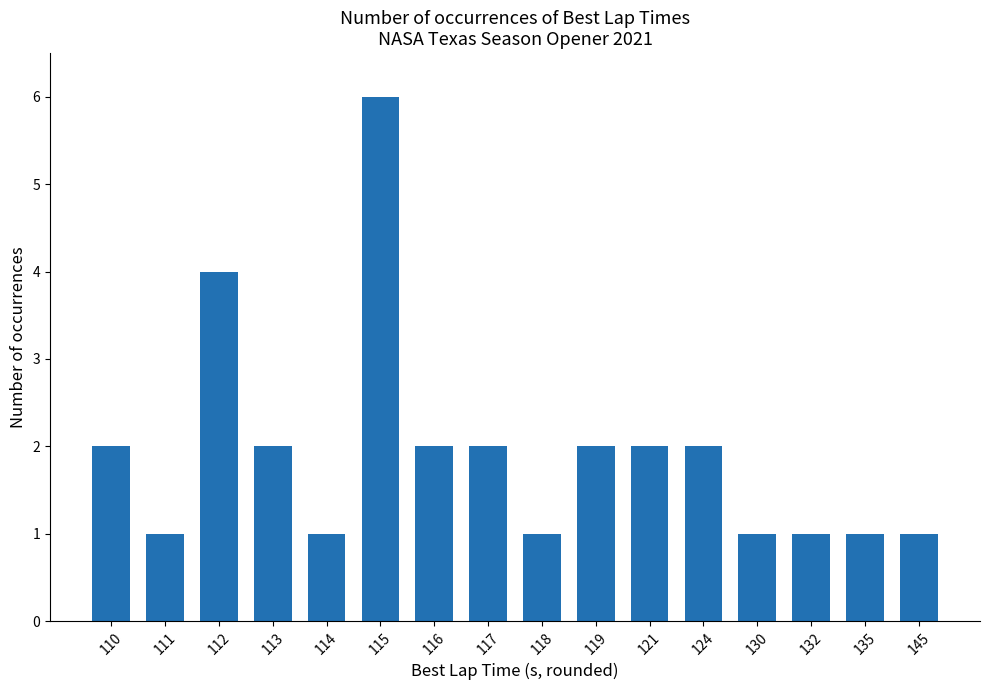

Approximately how many times larger is the value at 135 compared to 118?

1.0